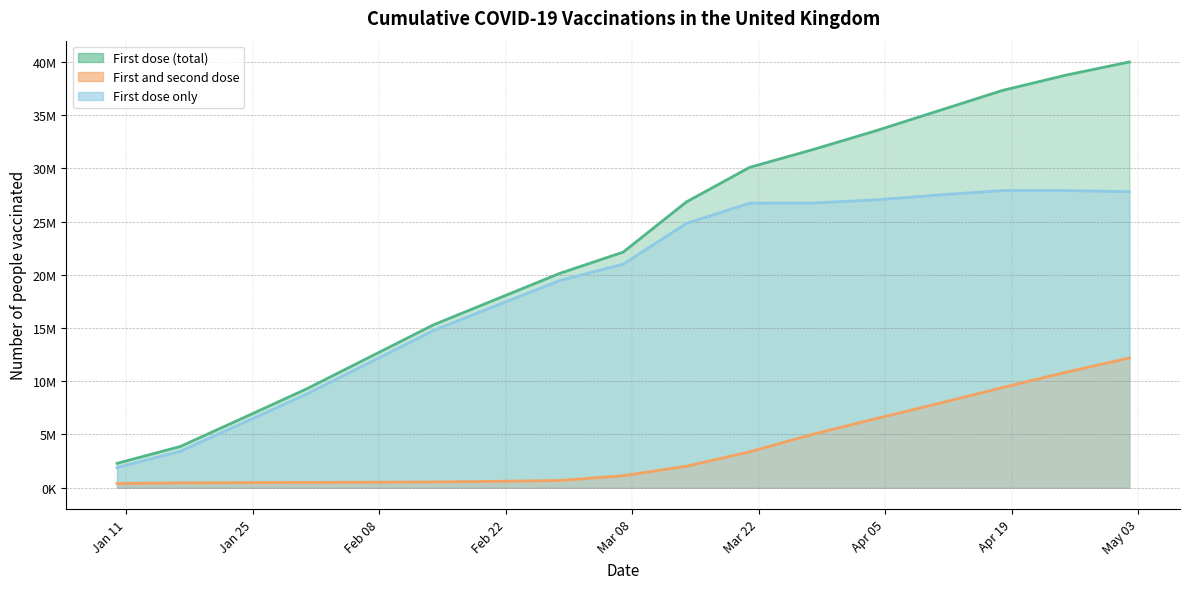

The First and second dose series shows 678246 at 2021-02-28. True or false?

True